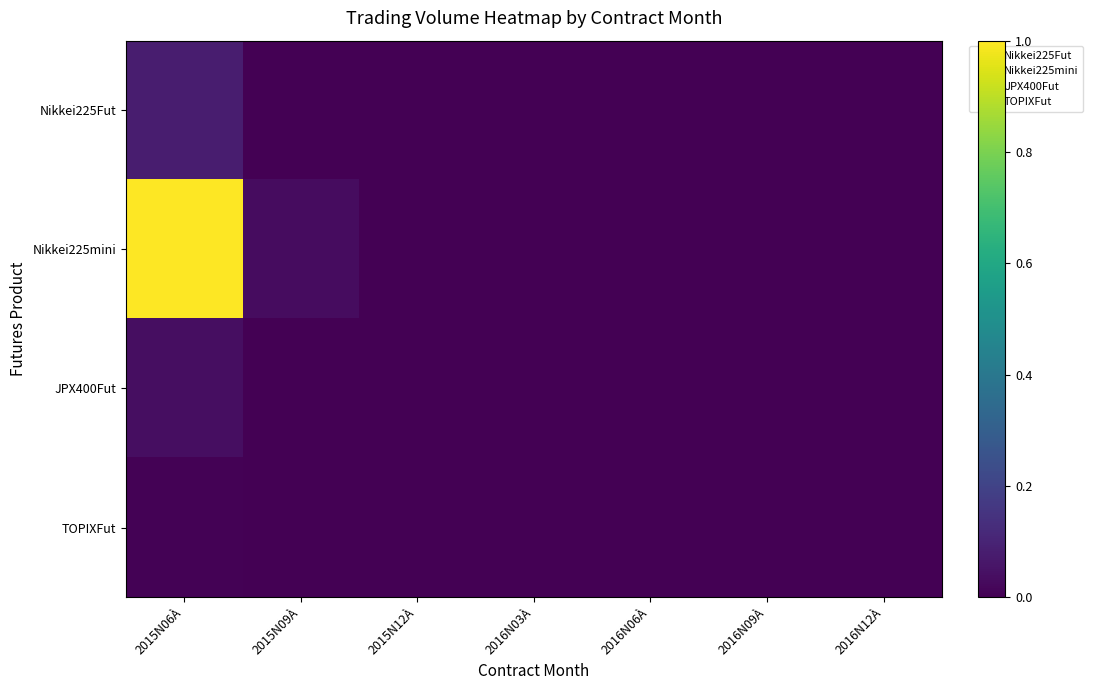

Reading left to right, what are all the values shown in this chart?

Nikkei225Fut: 2015N06À=0.1	2015N09À=0.0	2015N12À=0.0	2016N03À=0.0	2016N06À=0.0	2016N09À=0.0	2016N12À=0.0
Nikkei225mini: 2015N06À=1.0	2015N09À=0.0	2015N12À=0.0	2016N03À=0.0	2016N06À=0.0	2016N09À=0.0	2016N12À=0.0
JPX400Fut: 2015N06À=0.0	2015N09À=0.0	2015N12À=0.0	2016N03À=0.0	2016N06À=0.0	2016N09À=0.0	2016N12À=0.0
TOPIXFut: 2015N06À=0.0	2015N09À=0.0	2015N12À=0.0	2016N03À=0.0	2016N06À=0.0	2016N09À=0.0	2016N12À=0.0